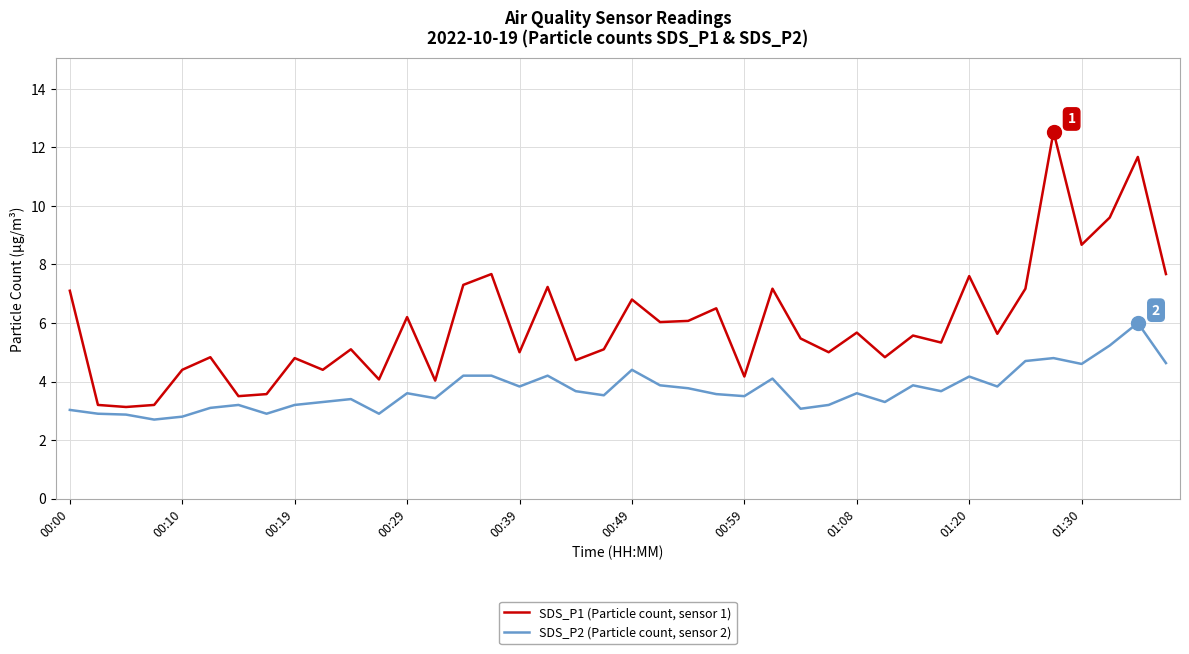

What is the lowest value of the SDS_P2 (Particle count, sensor 2) series?

2.7